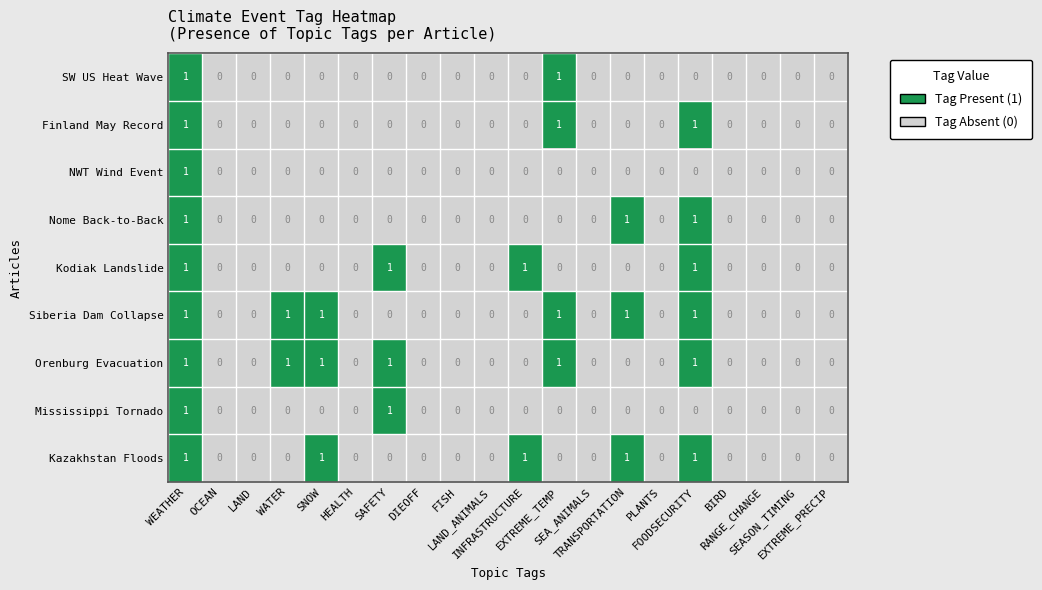

How many Mississippi Tornado values are between 0 and 1?

20